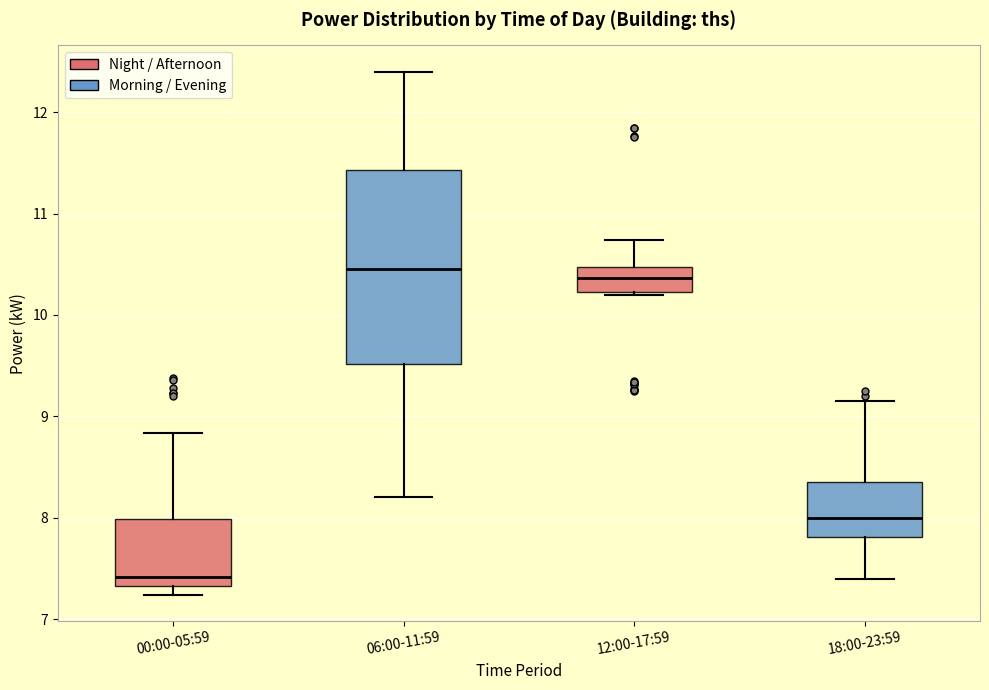

Reading left to right, transcribe this box plot: for each box, give where its median line is, the range the box spans, and where its two whiskers end, as read against the y-axis. The values are not printed on the chart, so give them approximately, as read against the axis.

00:00-05:59: median 7.4, box 7.3 to 8.0, whiskers 7.2 to 8.8
06:00-11:59: median 10.5, box 9.5 to 11.4, whiskers 8.2 to 12.4
12:00-17:59: median 10.4, box 10.2 to 10.5, whiskers 10.2 to 10.7
18:00-23:59: median 8.0, box 7.8 to 8.4, whiskers 7.4 to 9.2